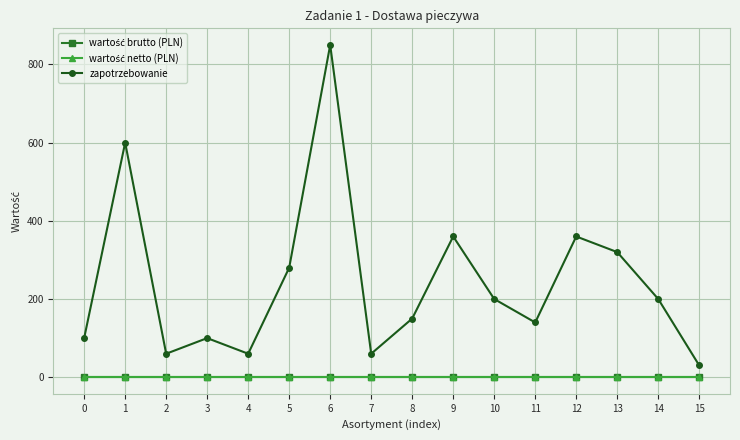

Rank the series at 6 from lowest to highest value.

wartość brutto (PLN), wartość netto (PLN), zapotrzebowanie